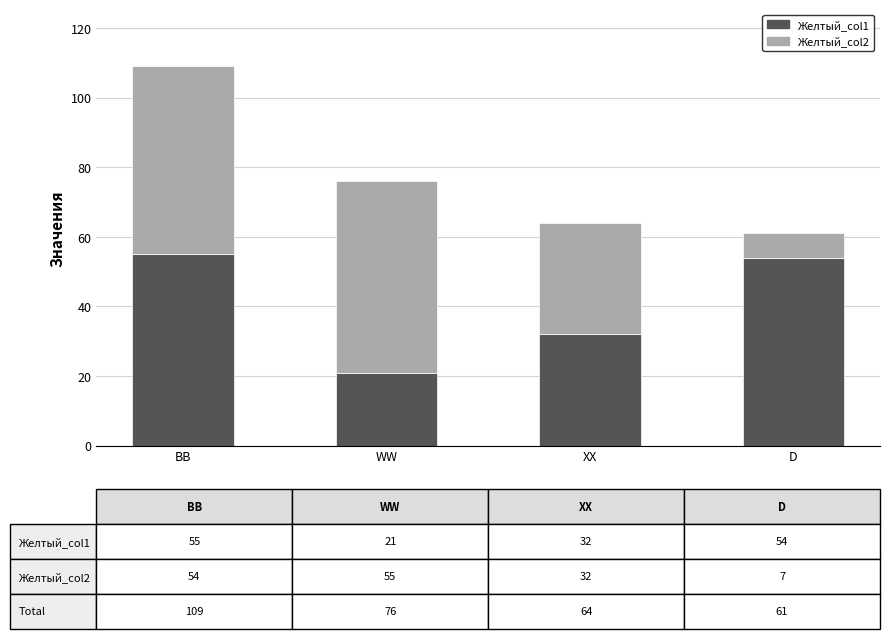

Read the Желтый_col1 value at XX, to the nearest 10.

30